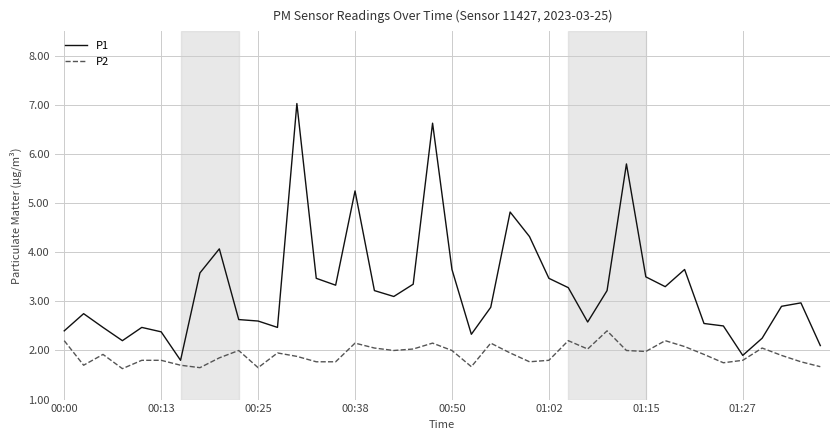

True or false: P1 and P2 cross at least once.

False